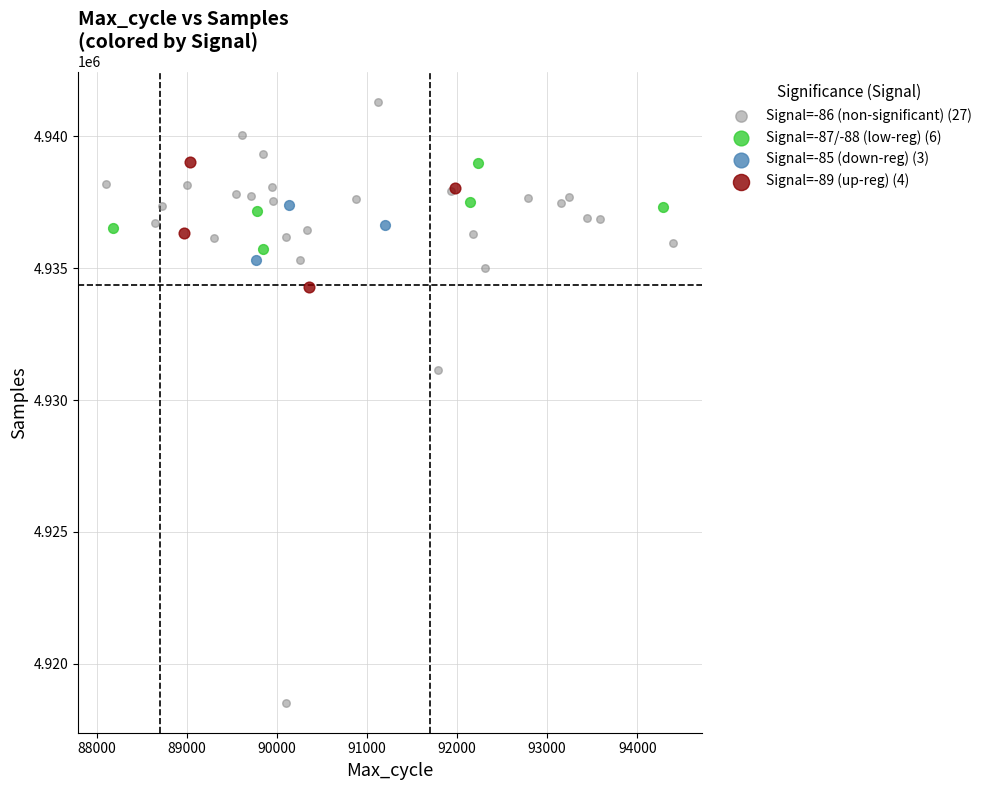

Which series reaches the minimum Y coordinate?

Signal=-86 (non-significant) (27)